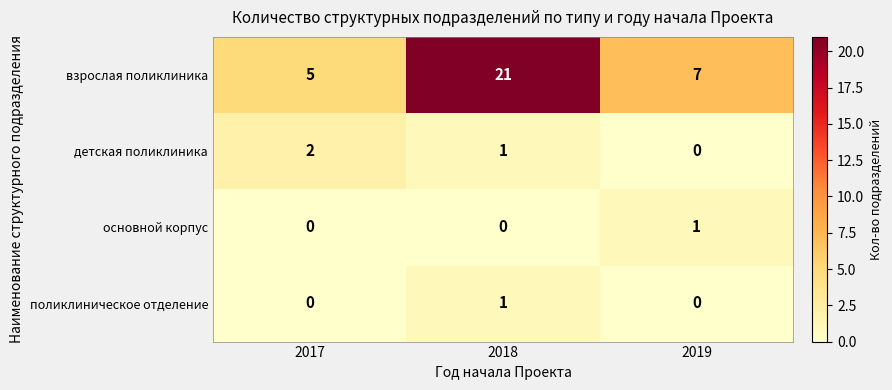

Count the number of data series in this chart.

4